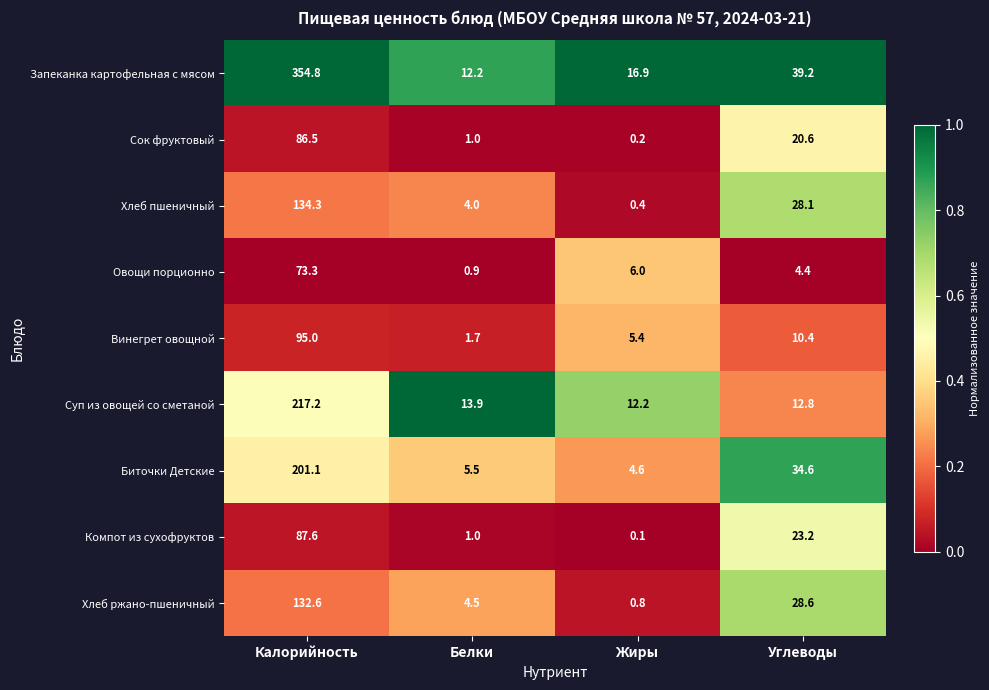

Between Калорийность and Углеводы, which series saw the biggest shift?

Запеканка картофельная с мясом